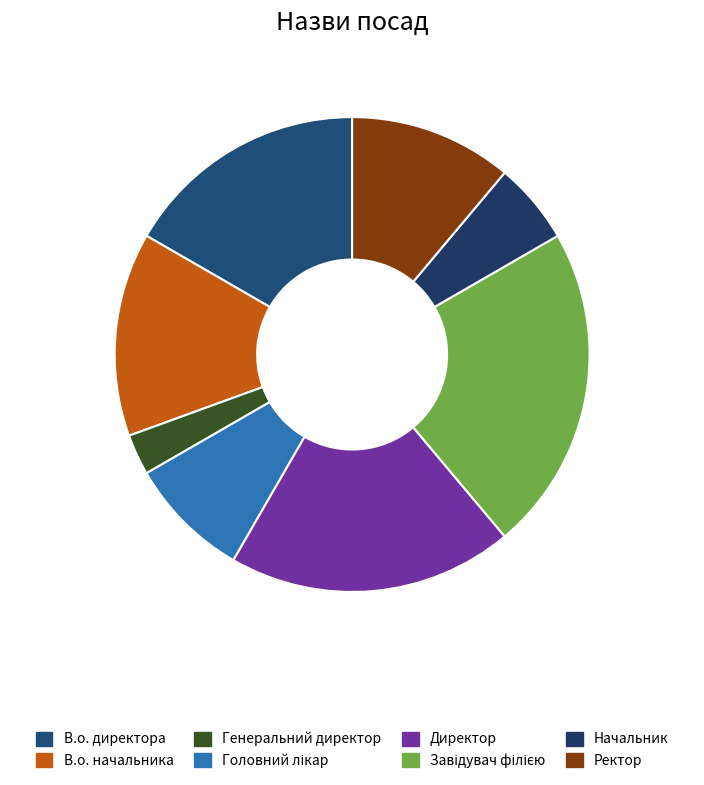

To the nearest percent, what is the difference between the largest and smallest slice percentages?

19%